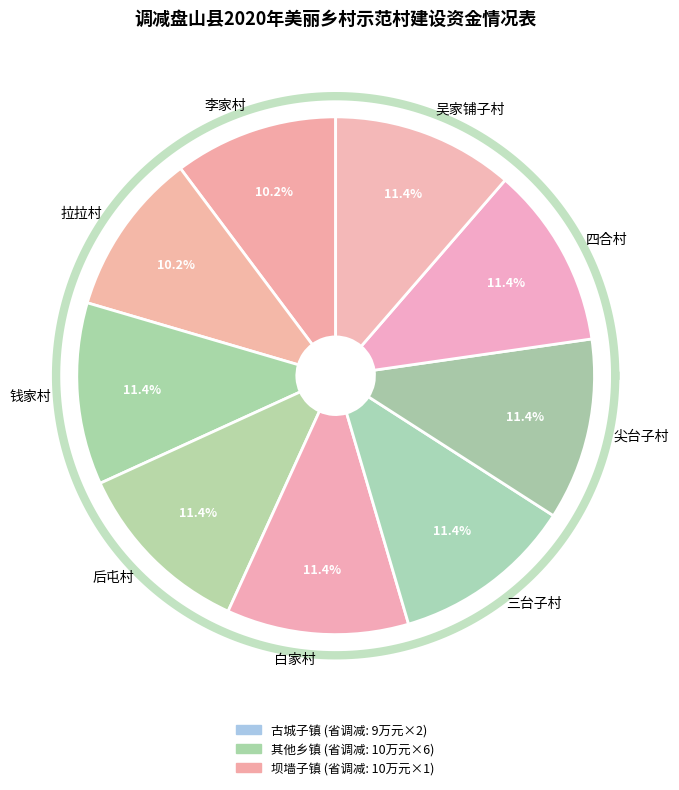

Between 拉拉村 and 三台子村, which is larger?

三台子村